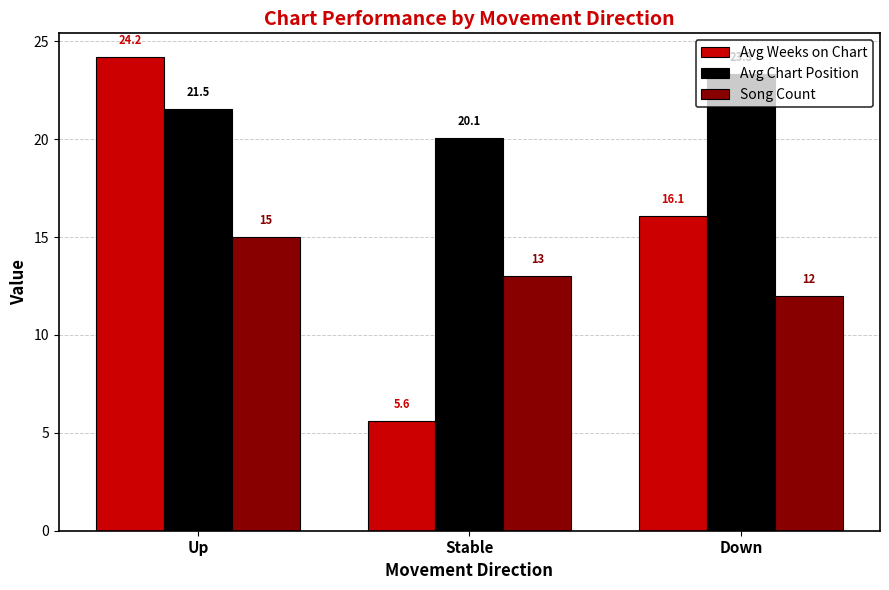

At how many categories does at least one series exceed 9?

3